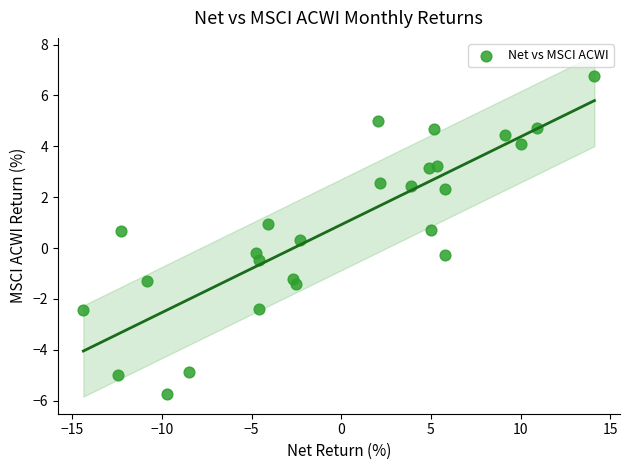

What is the range of Y values (max minus min)?

12.5